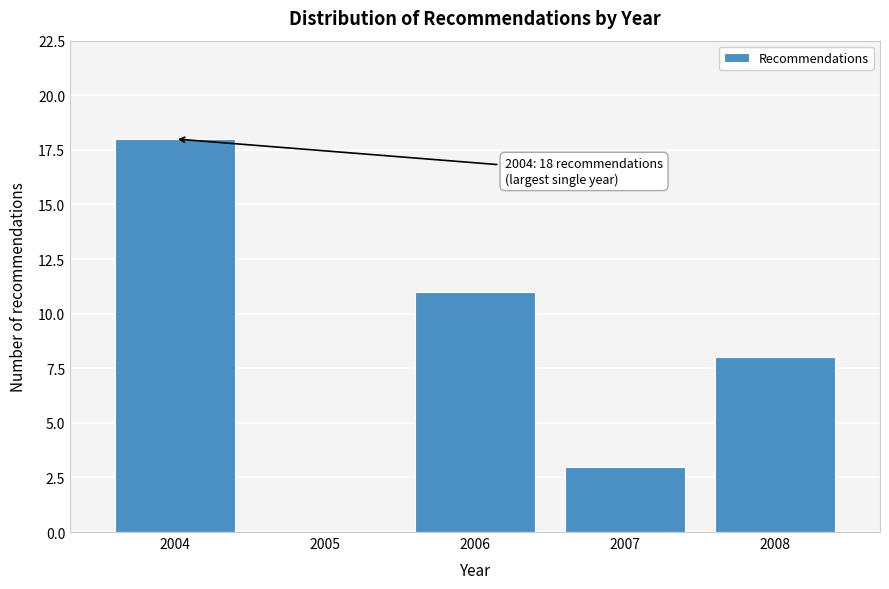

Reading left to right, transcribe all the data shown in this chart.

2004=18	2005=0	2006=11	2007=3	2008=8